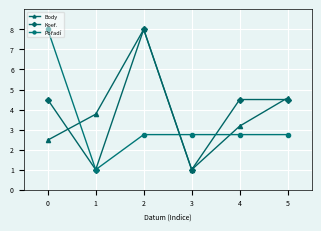

The Koef. series shows 7.5 at 4. True or false?

False